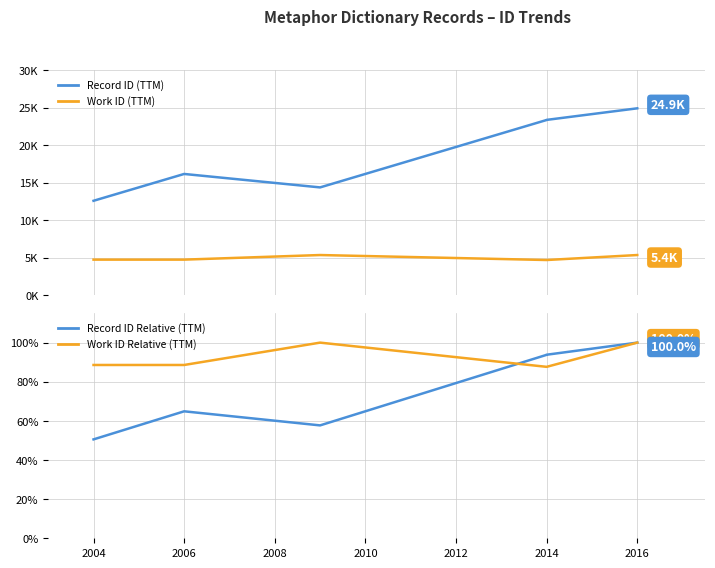

Does the chart have visible grid lines?

Yes